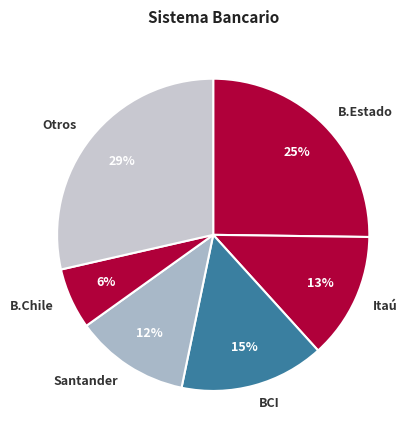

Is Otros the majority of the pie?

No